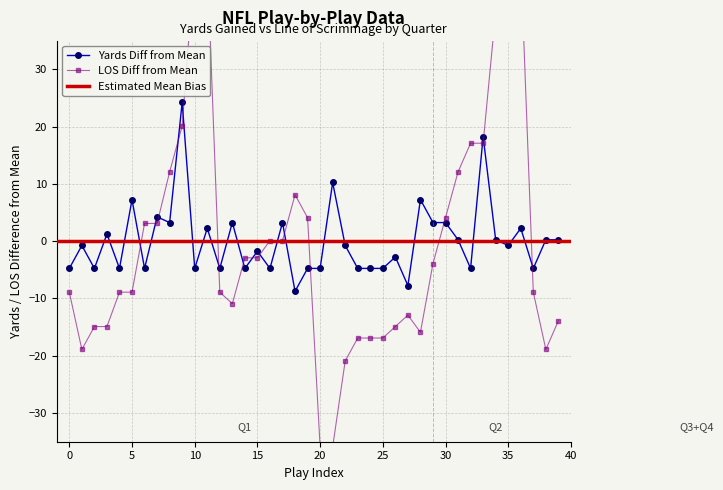

Where is mean_bias_los nearest to the value 49?

Q1